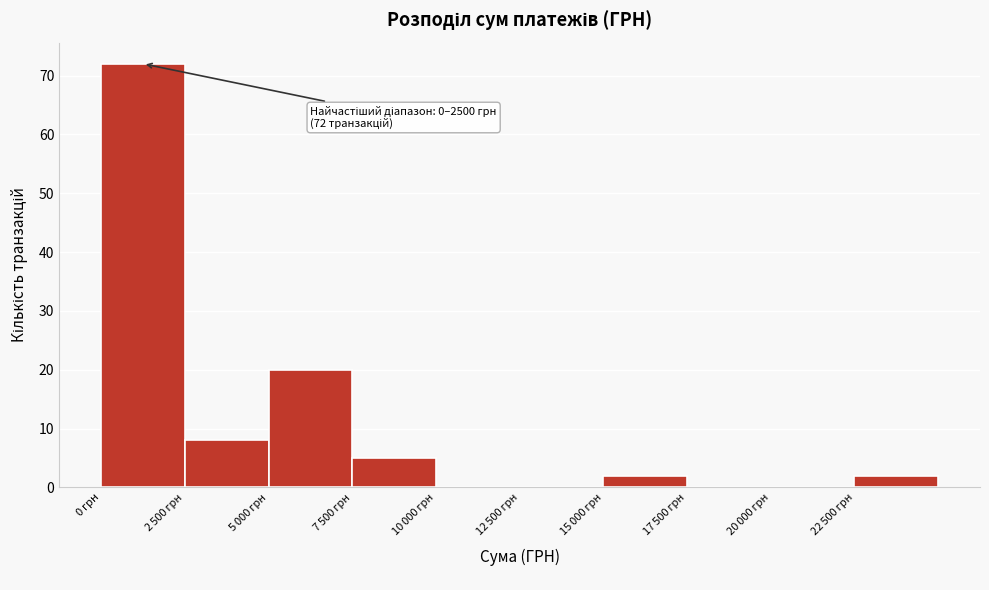

What is the sum of all values?

109